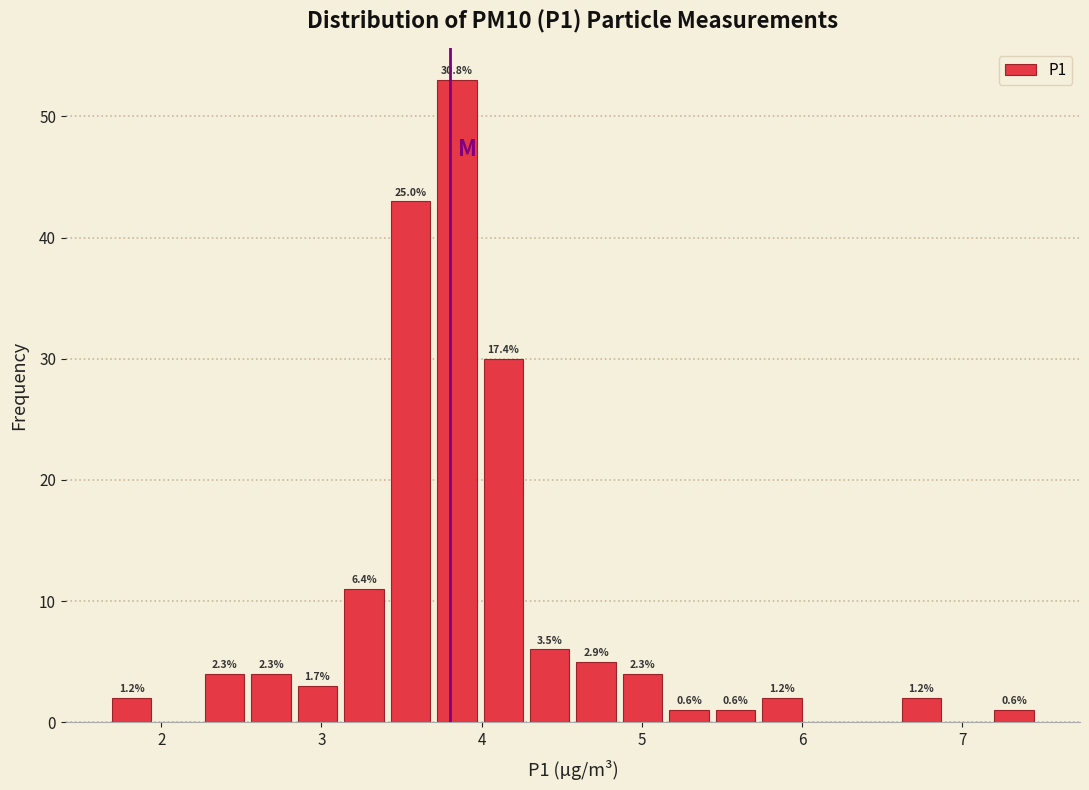

Read against the x-axis, roughly where is the centre of the tallest bar?

3.8